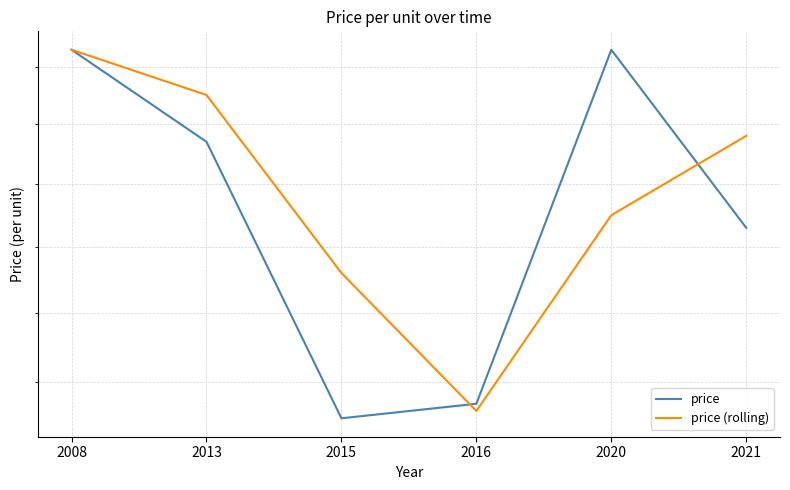

At which category does price reach its first local valley?

2015